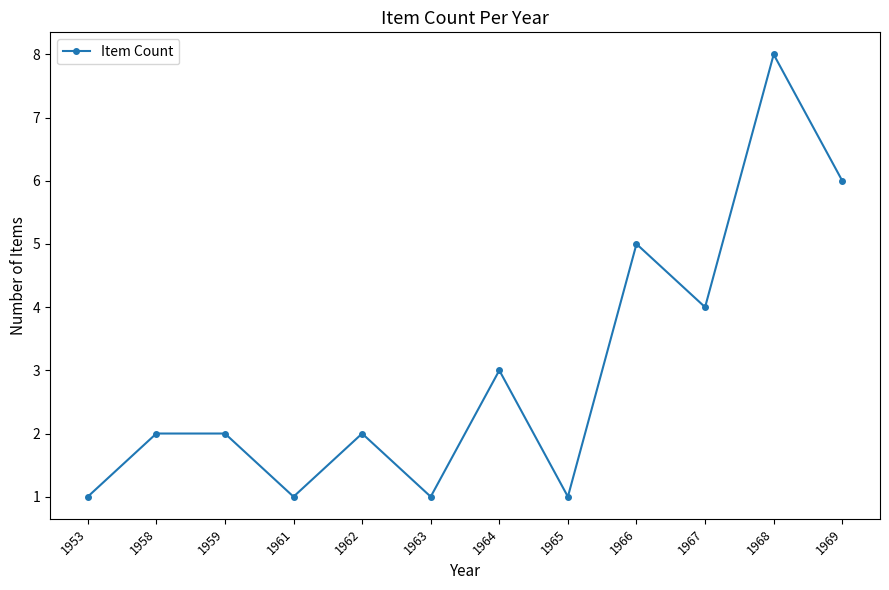

How many interior local valleys (lower than both neighbors) does the data have?

4